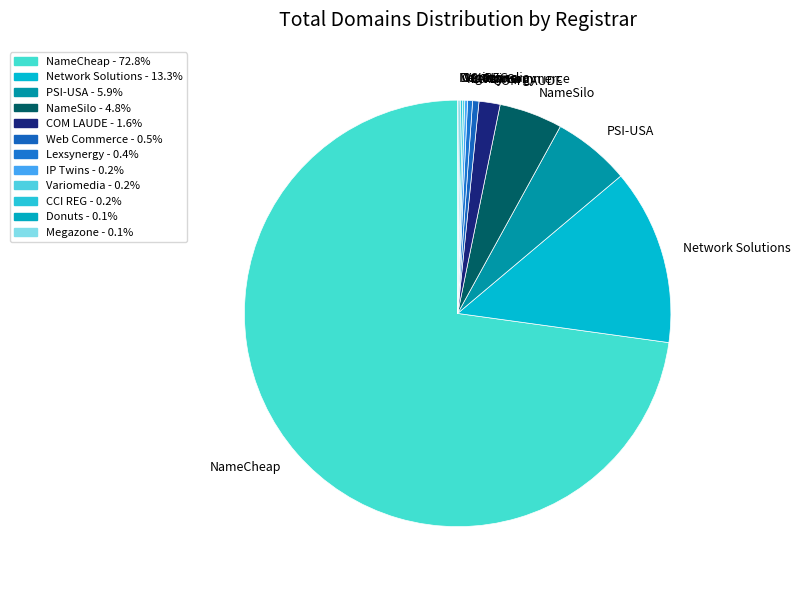

Do Network Solutions and COM LAUDE together represent more than half of the pie?

No